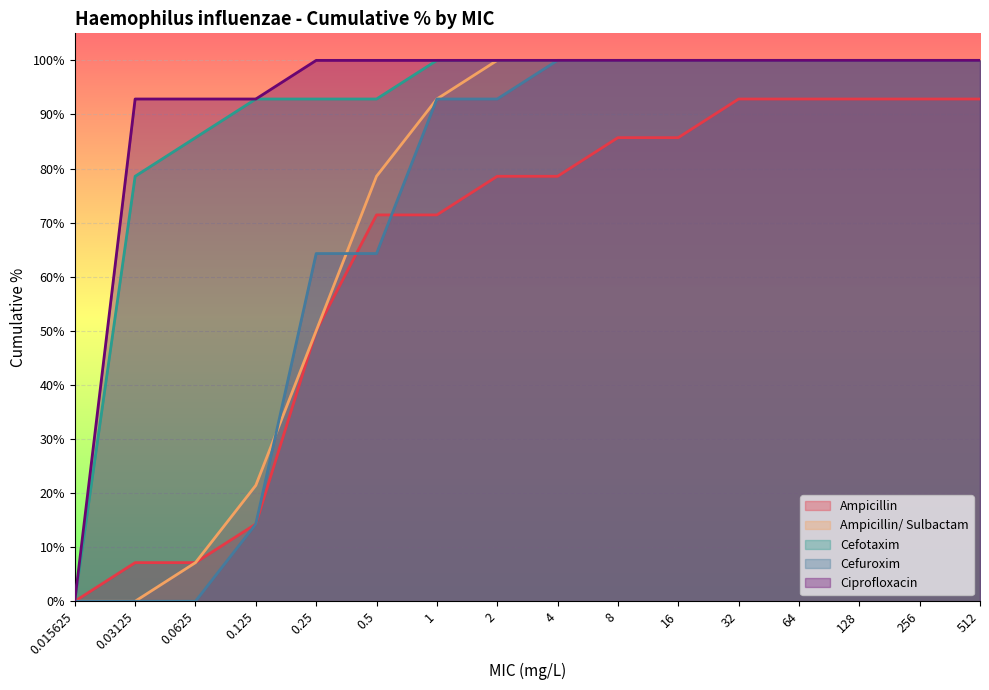

What is the label of the 2nd point from the left?

0.03125